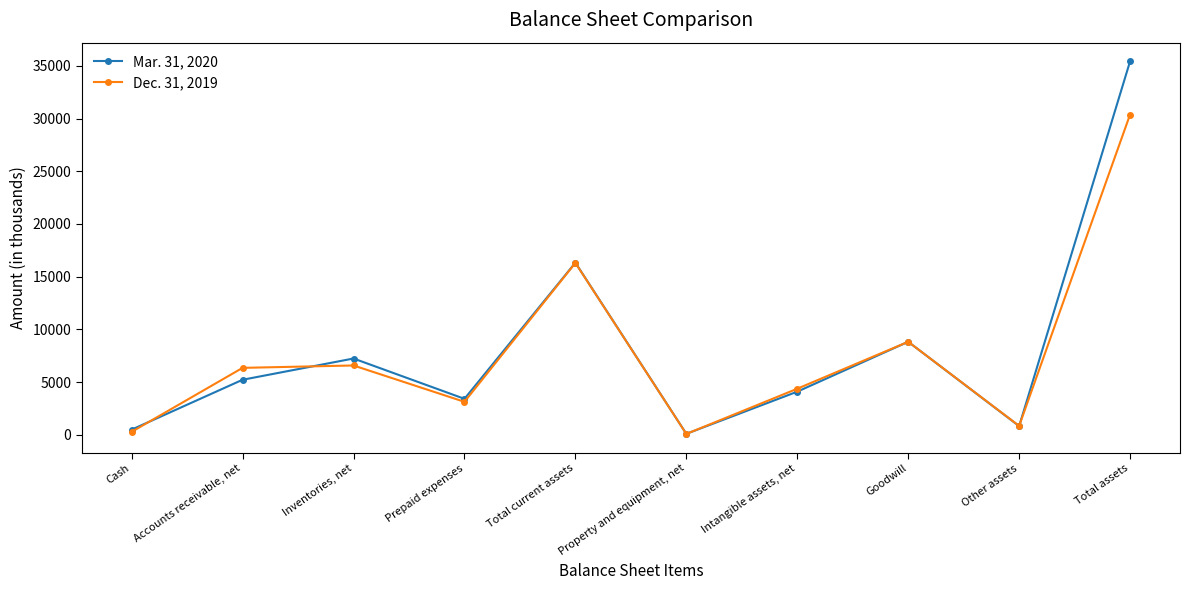

At which label does Dec. 31, 2019 reach its peak?

Total assets